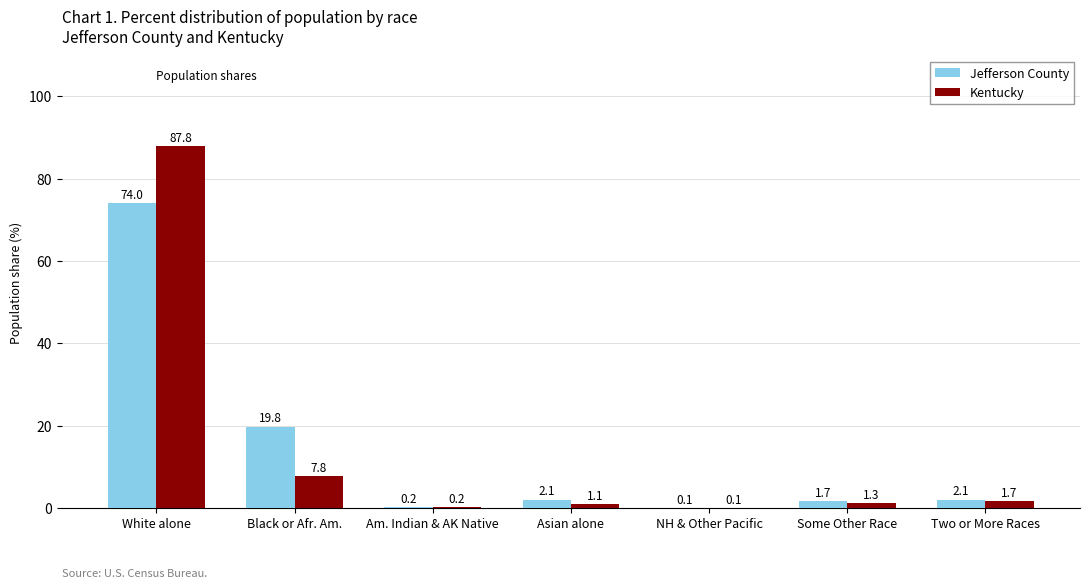

What is the average value of the Kentucky series?

14.3